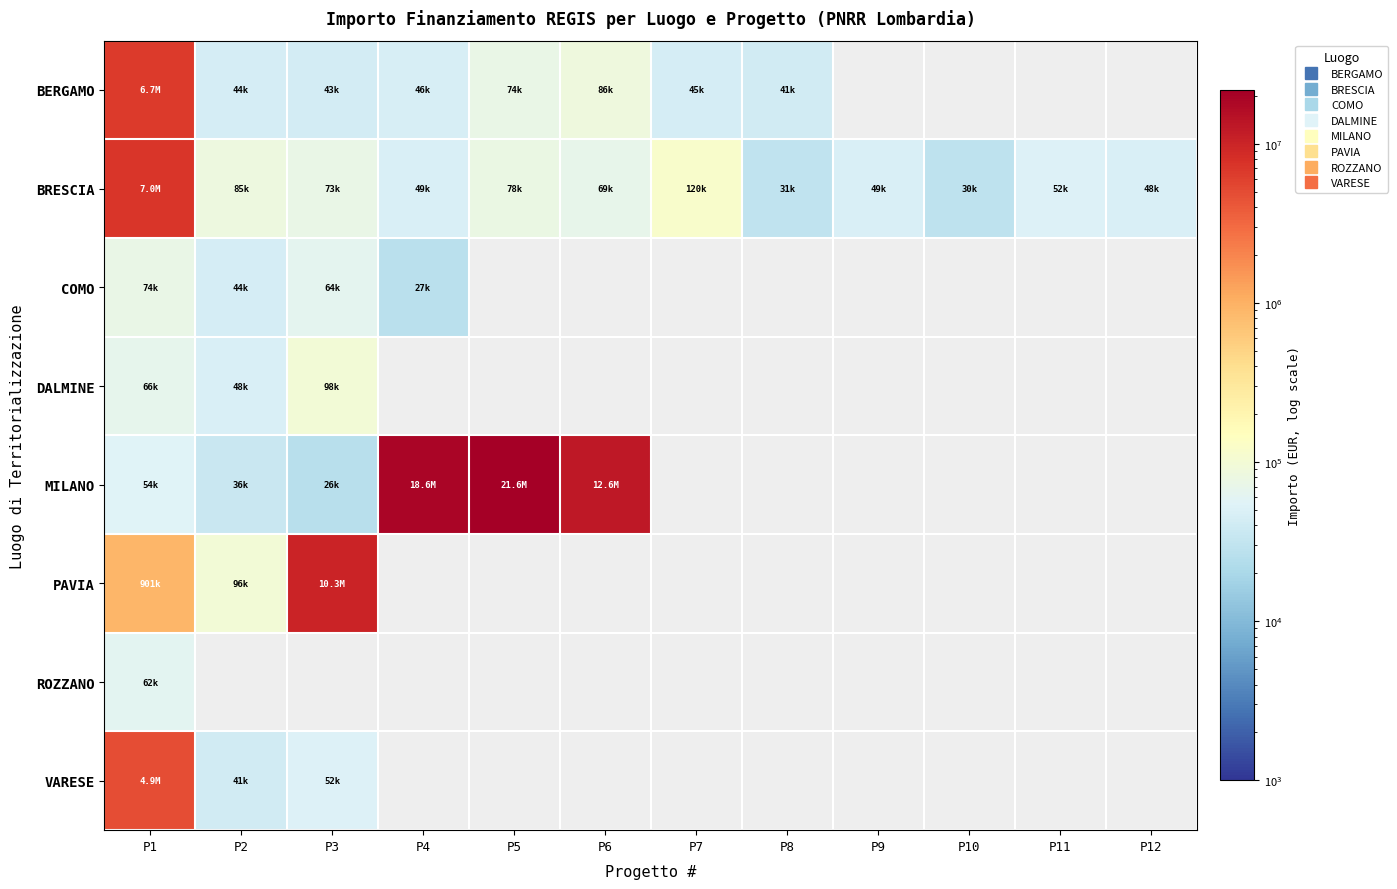

How many series are shown in this chart?

8